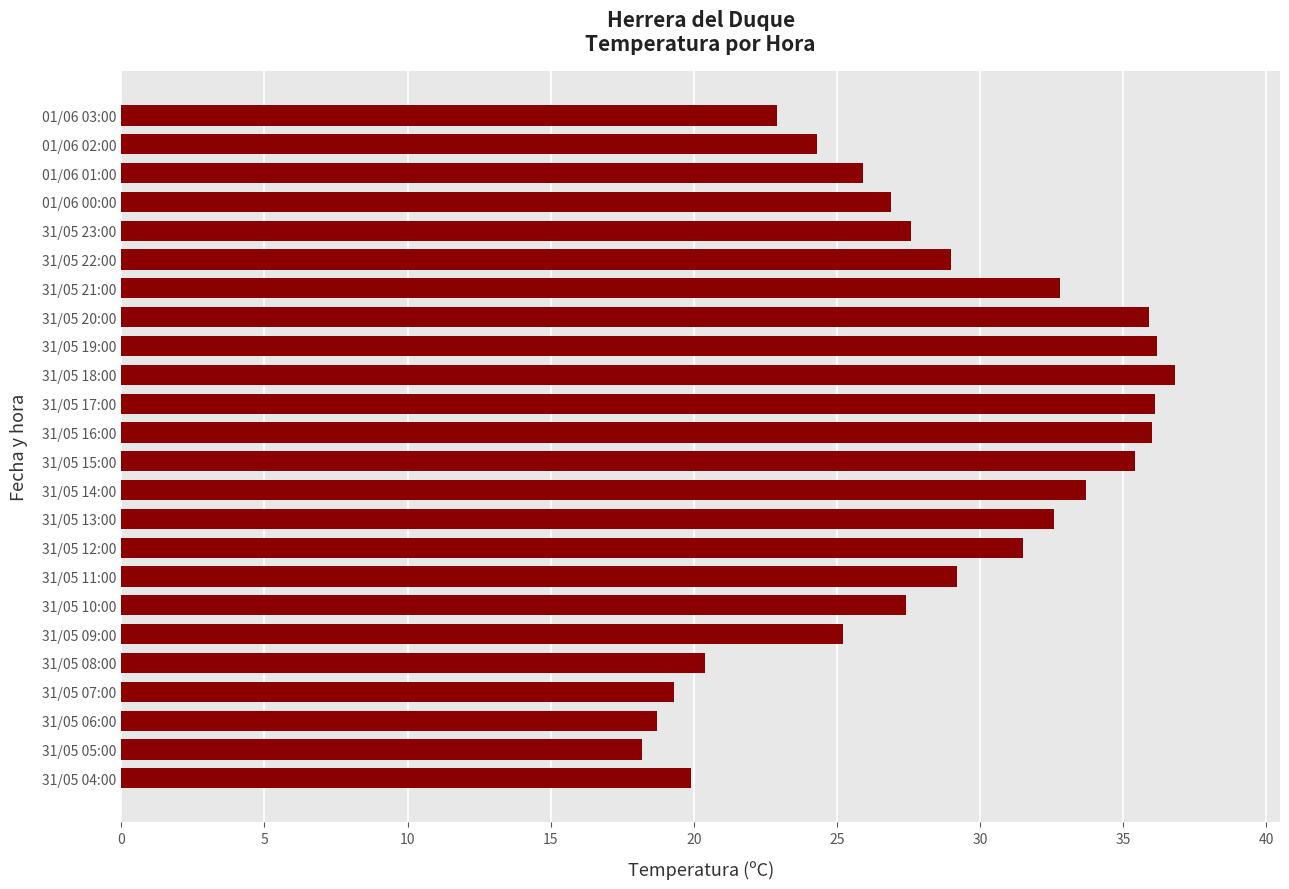

What is the smallest value displayed?

18.2